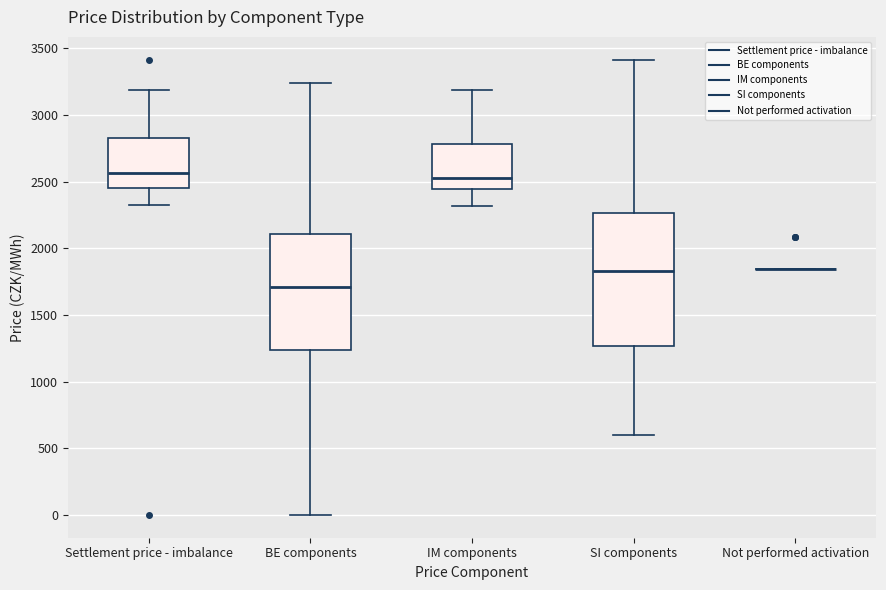

Reading left to right, transcribe this box plot: for each box, give where its median line is, the range the box spans, and where its two whiskers end, as read against the y-axis. The values are not printed on the chart, so give them approximately, as read against the axis.

Settlement price - imbalance: median 2550, box 2450 to 2850, whiskers 2300 to 3200
BE components: median 1700, box 1250 to 2100, whiskers 0 to 3250
IM components: median 2550, box 2450 to 2800, whiskers 2300 to 3200
SI components: median 1850, box 1250 to 2250, whiskers 600 to 3400
Not performed activation: box collapsed to a line at 1850, whiskers 1850 to 1850